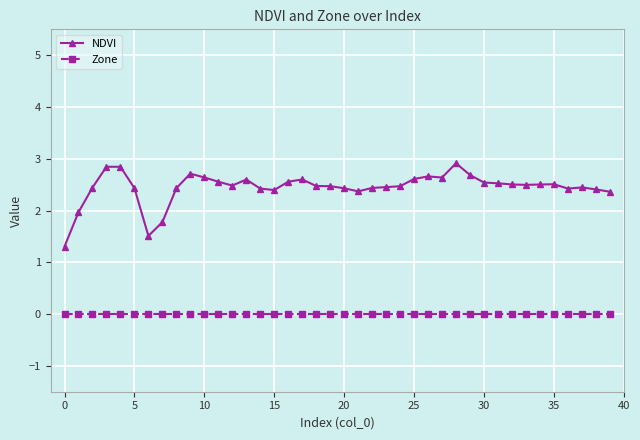

Rank the series by their average value, from lowest to highest.

Zone, NDVI